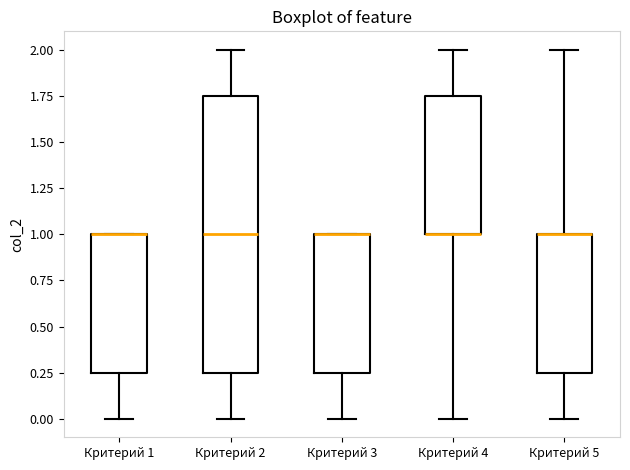

Where is the lower edge of the box for Критерий 1 on the y-axis? The values are not printed on the chart, so give them approximately, as read against the axis.

0.25